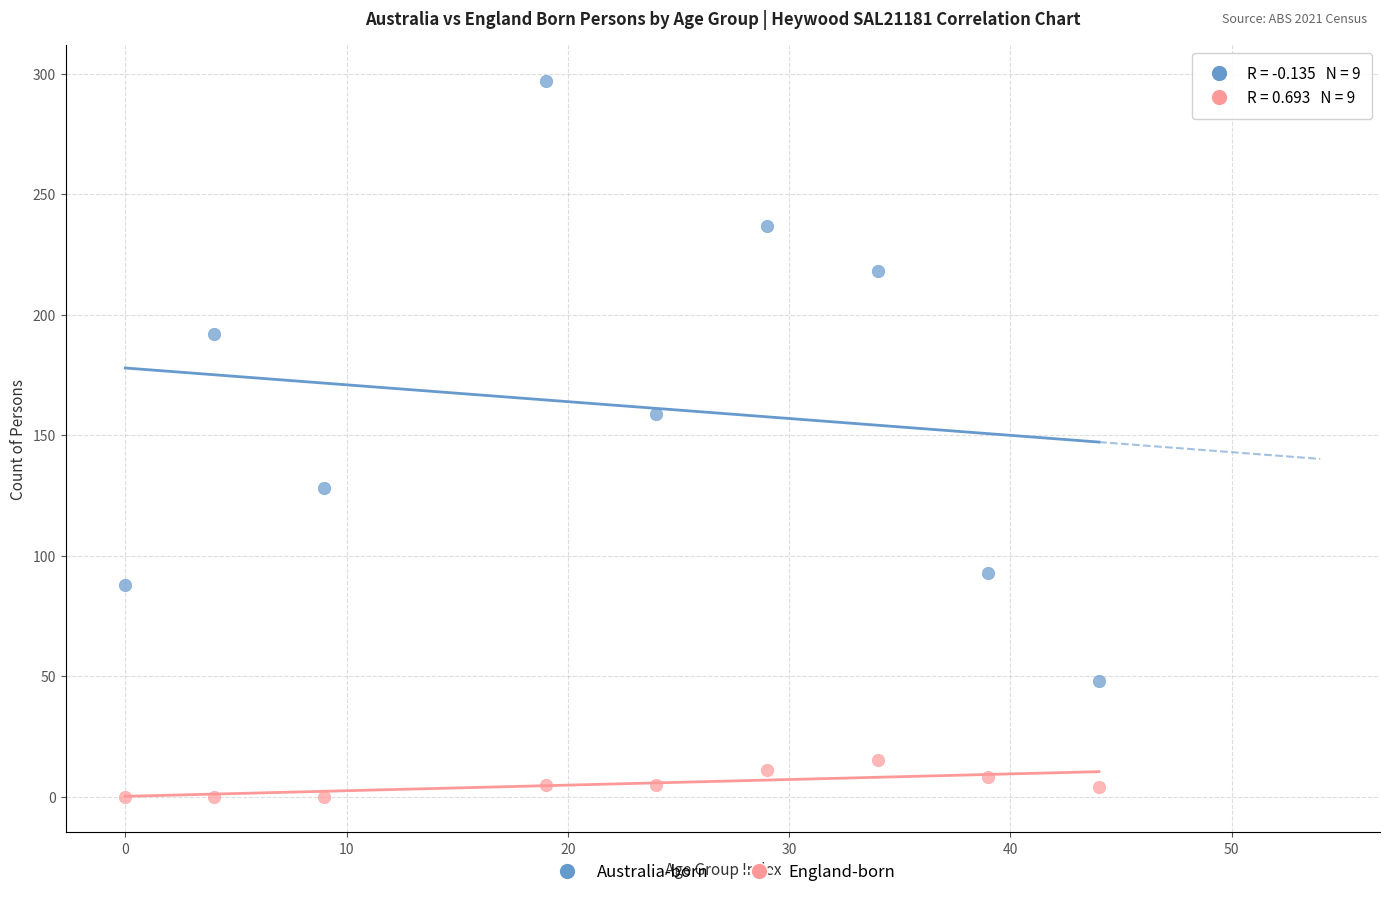

What are all the series names shown in the legend?

Australia-born, England-born